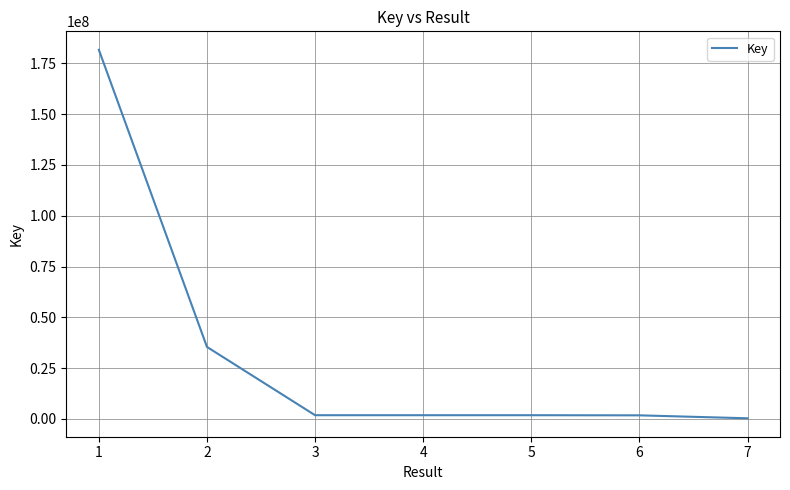

What is the greatest value displayed?

181684857